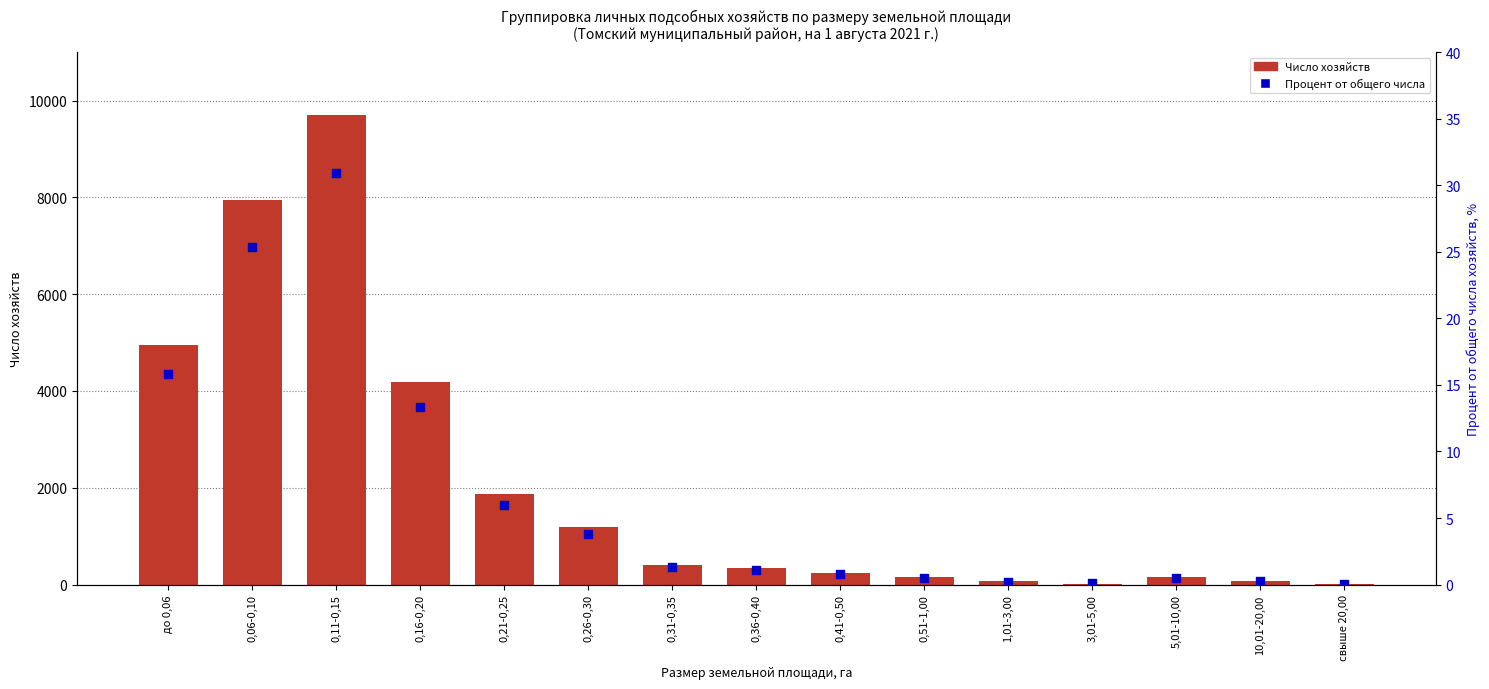

Which series has the largest total across all categories?

Число хозяйств